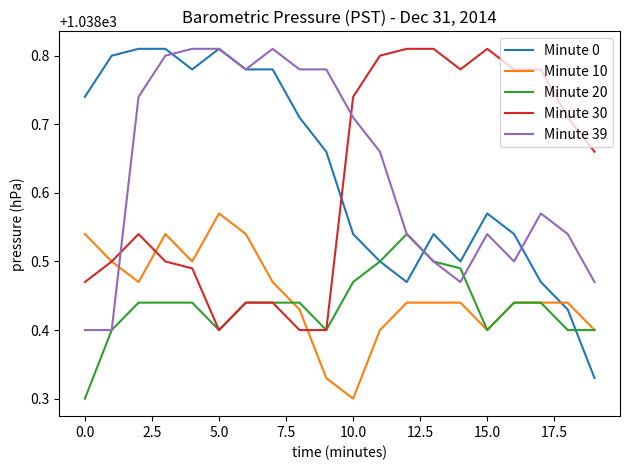

How many intersections are there between Minute 0 and Minute 10?

1